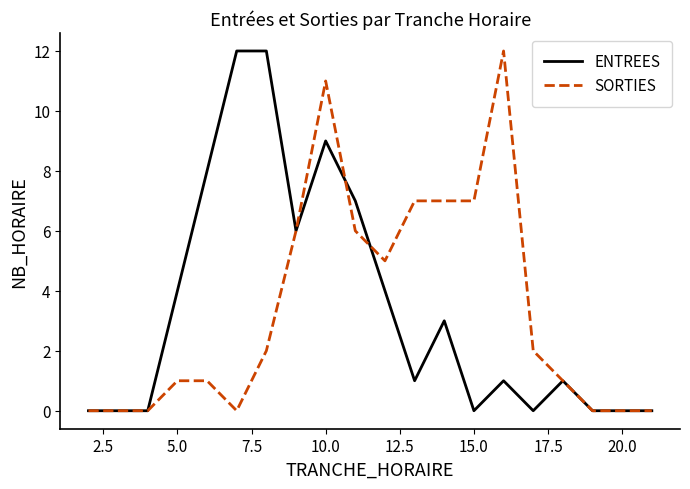

What is the highest value of the SORTIES series?

12